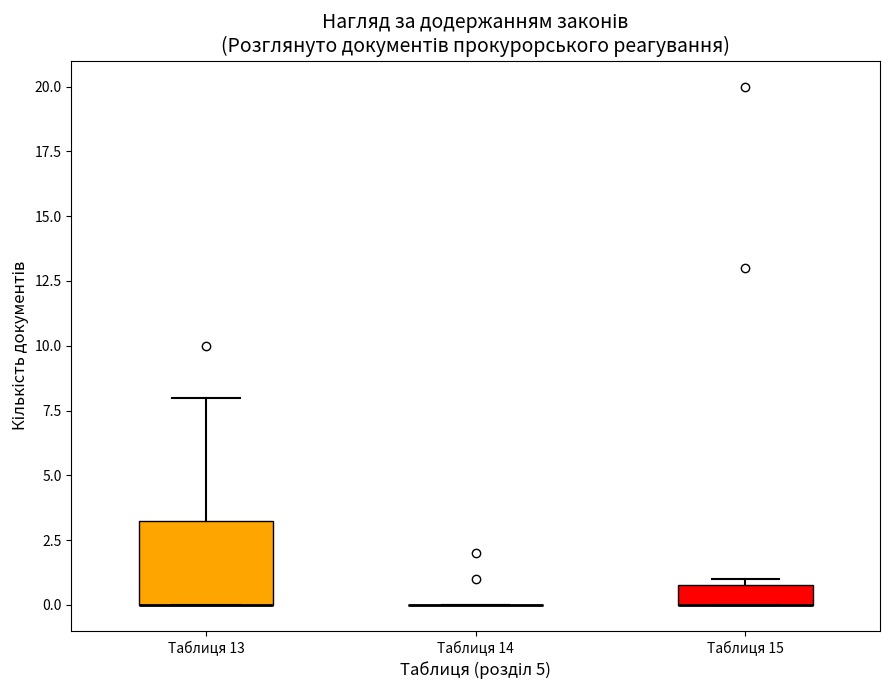

Where is the lower edge of the box for Таблиця 13 on the y-axis? The values are not printed on the chart, so give them approximately, as read against the axis.

0.0